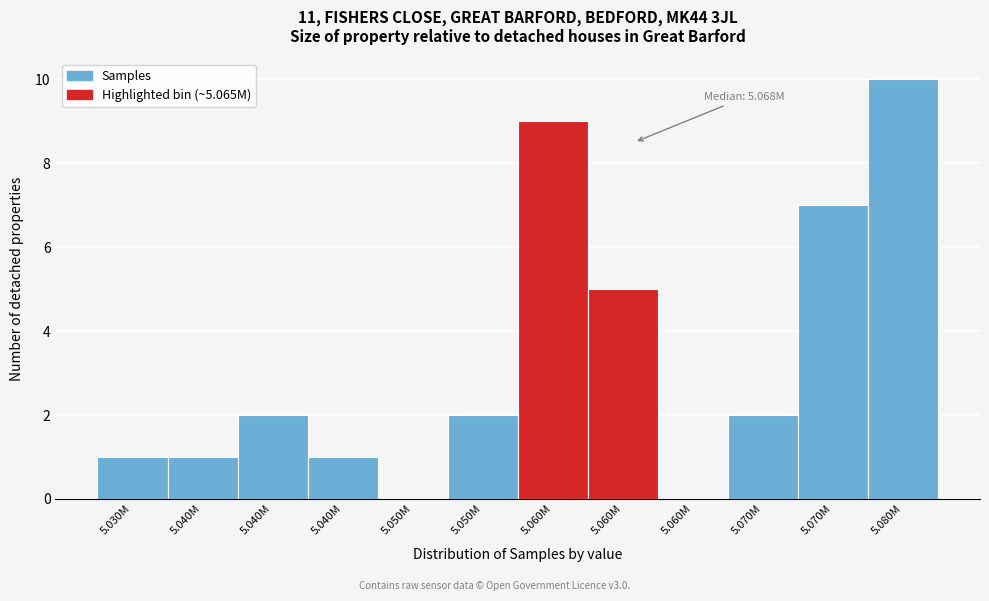

Count the number of data series in this chart.

1